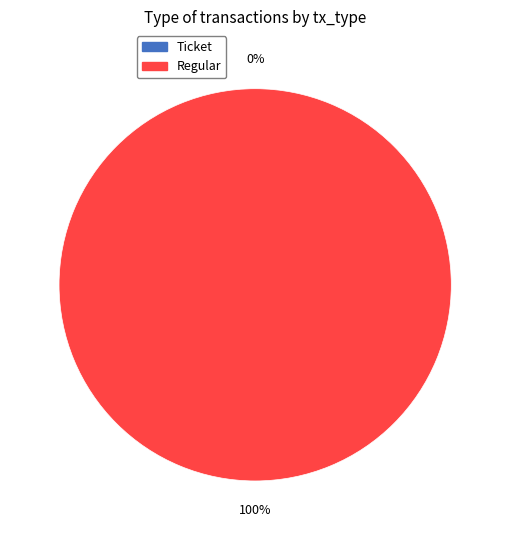

Do Regular and Ticket together represent more than half of the pie?

Yes